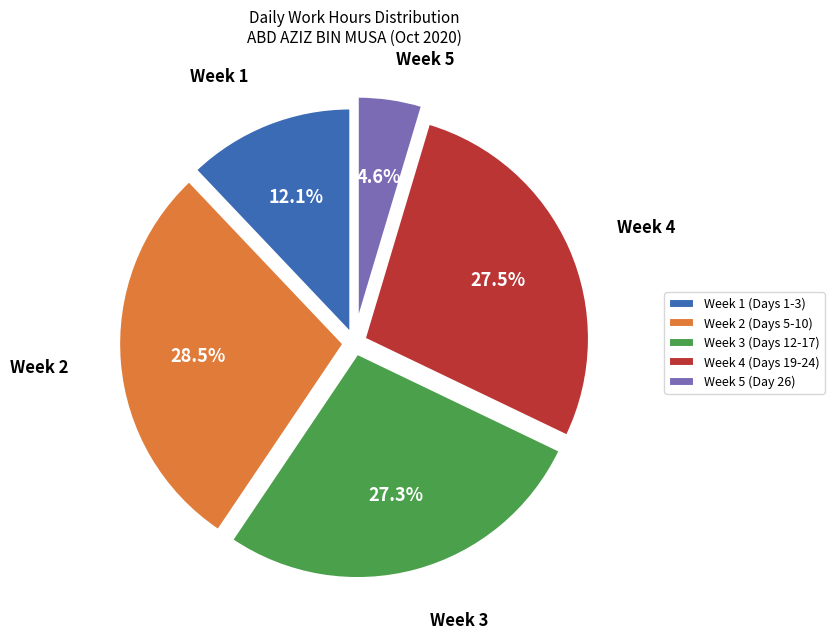

Combined, do Week 3 (Days 12-17) and Week 4 (Days 19-24) account for over 50%?

Yes